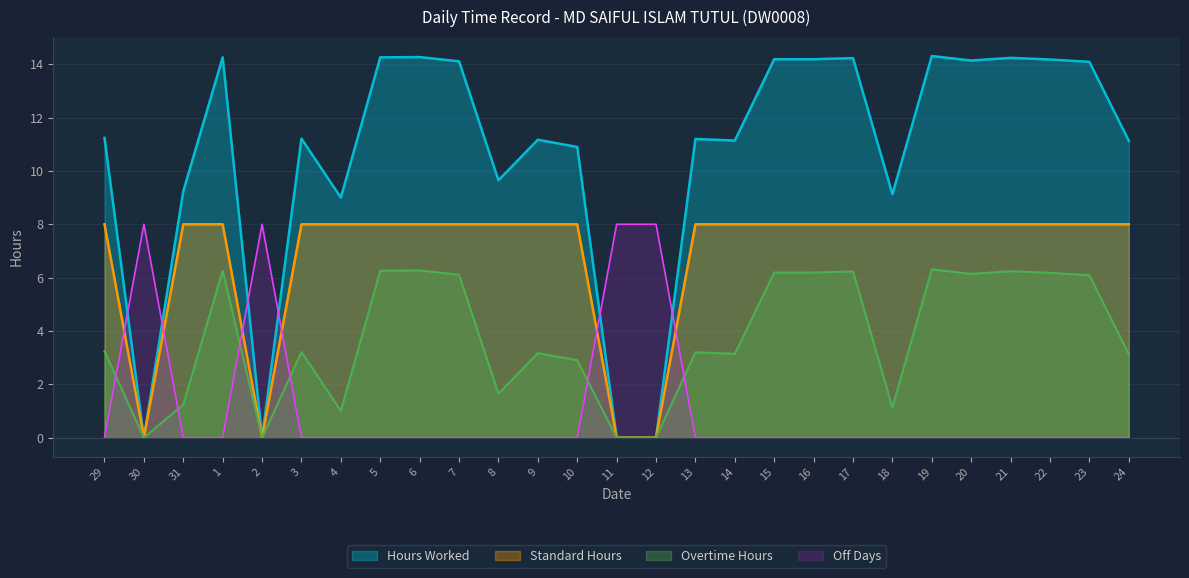

Which series has the widest spread of values?

Hours Worked